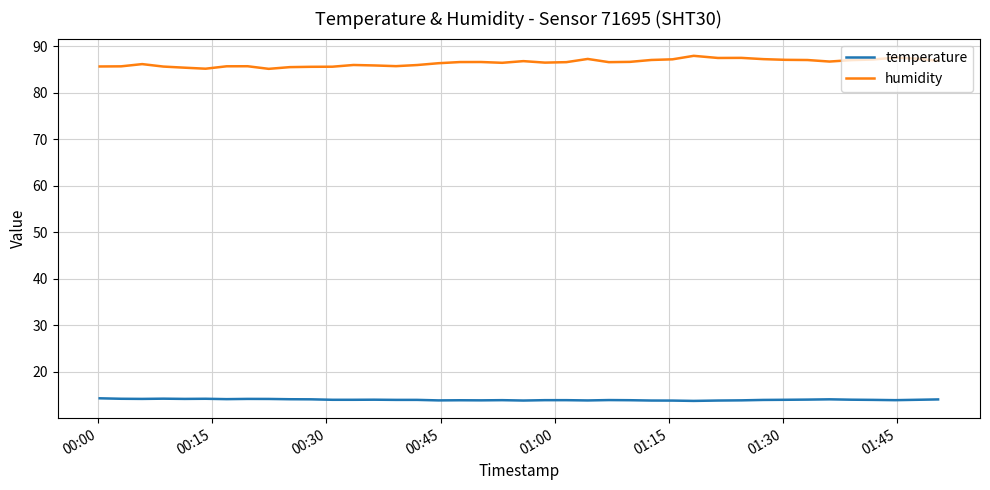

Which series has the largest total across all categories?

humidity